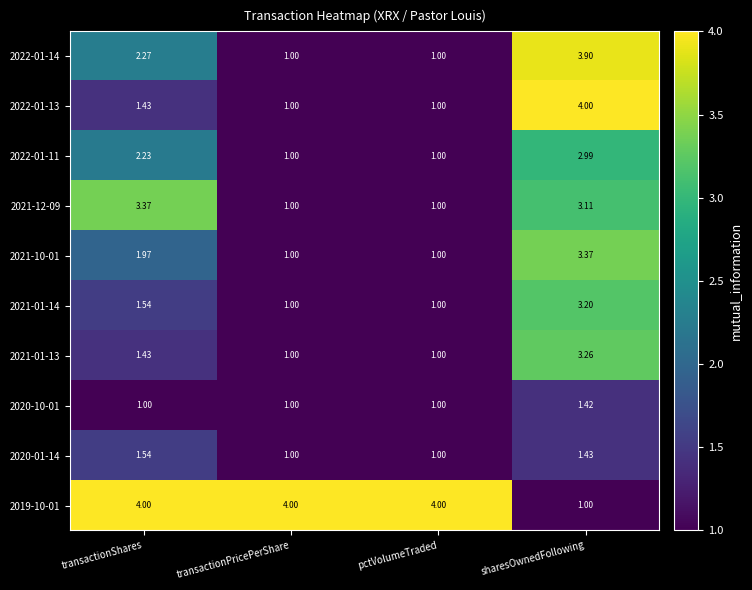

At which category is the sum across all series the highest?

sharesOwnedFollowing